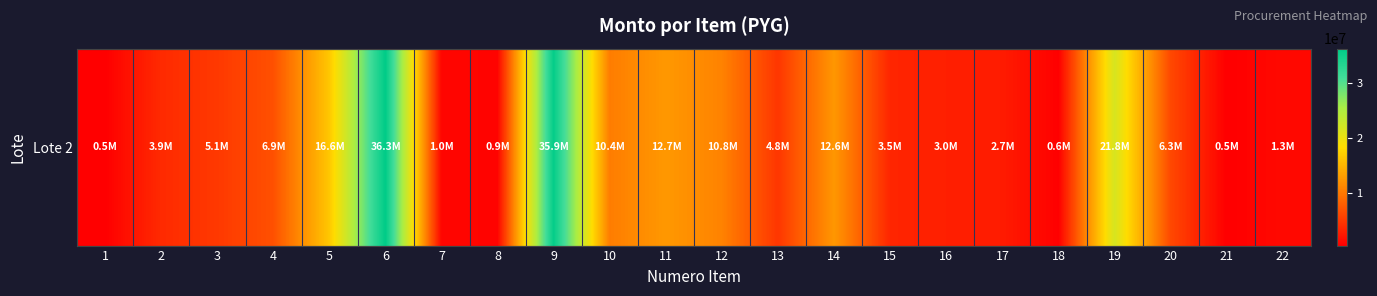

Is it true that the value at 4 is 6903000?

True